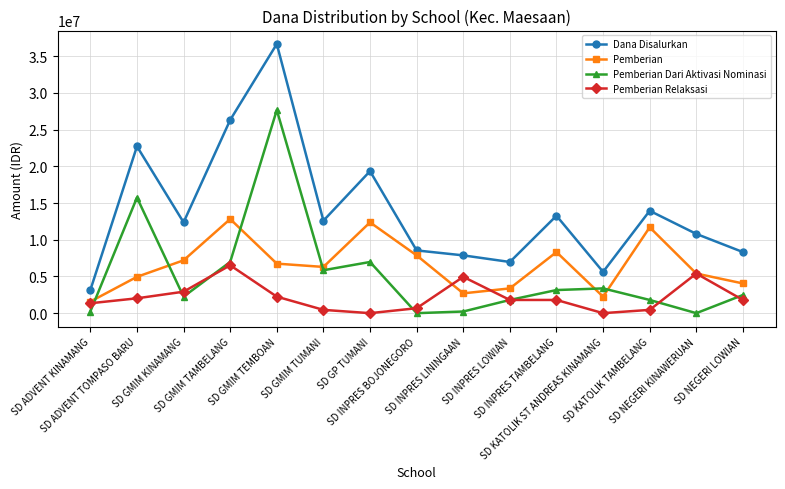

What is the sum of all Pemberian Relaksasi values?

32400000